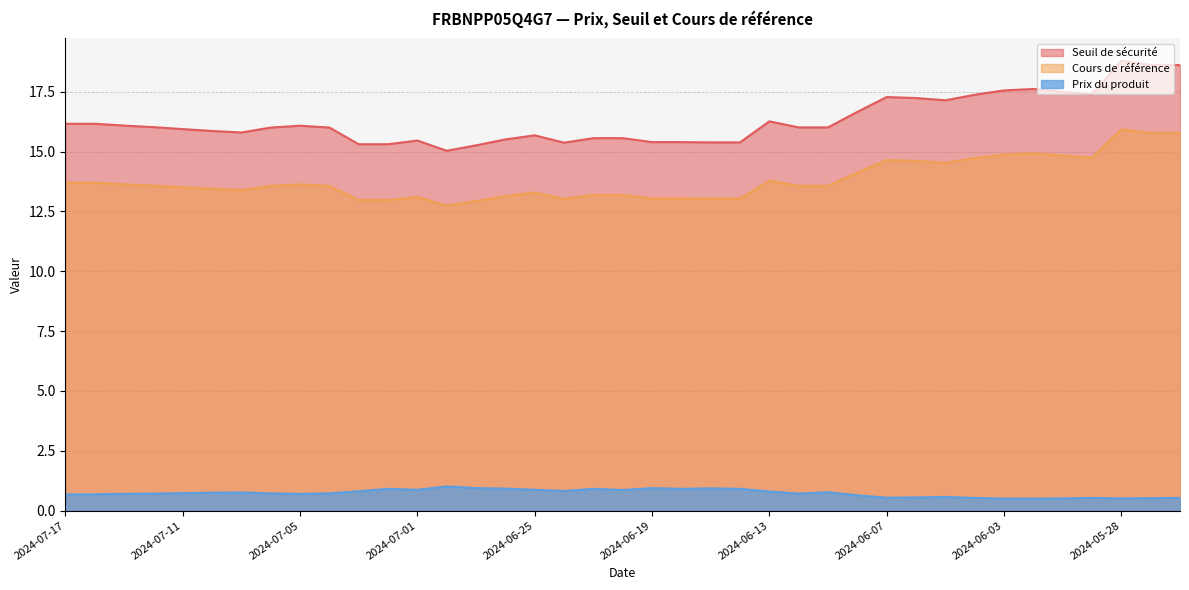

Where is Seuil de sécurité nearest to the value 16?

2024-07-08